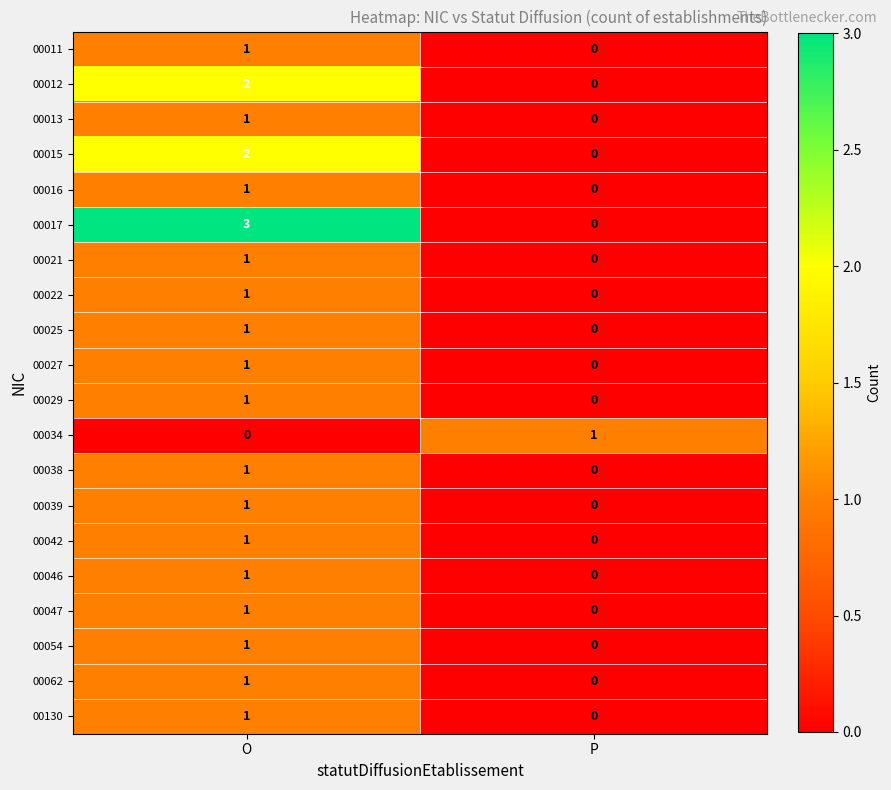

List the labels in order of 00038 value, smallest first.

P, O